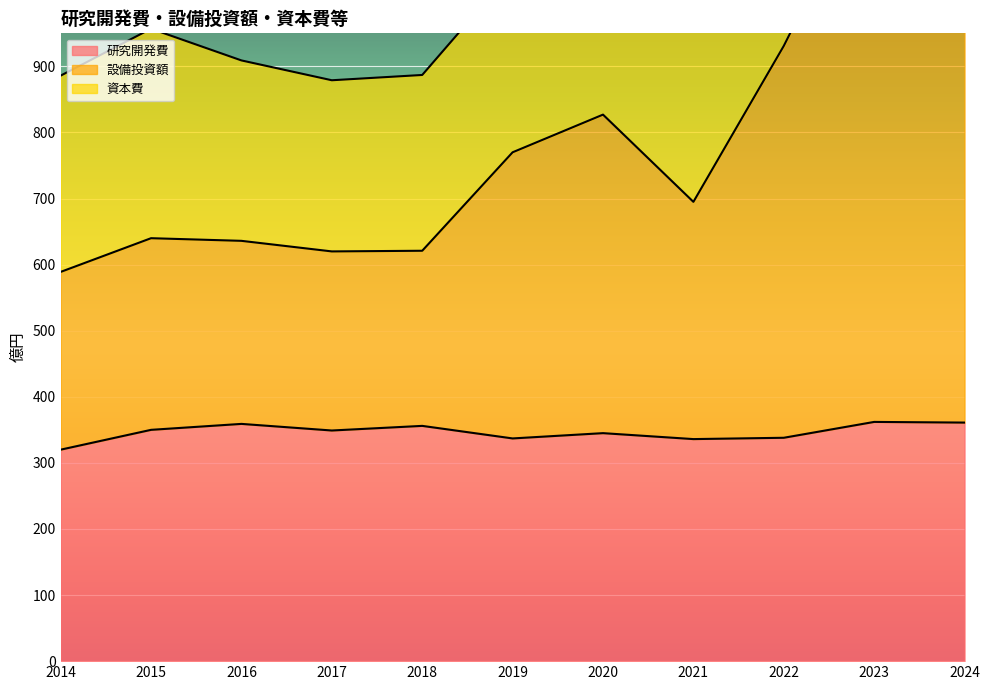

The 研究開発費 series shows 350 at 2015. True or false?

True